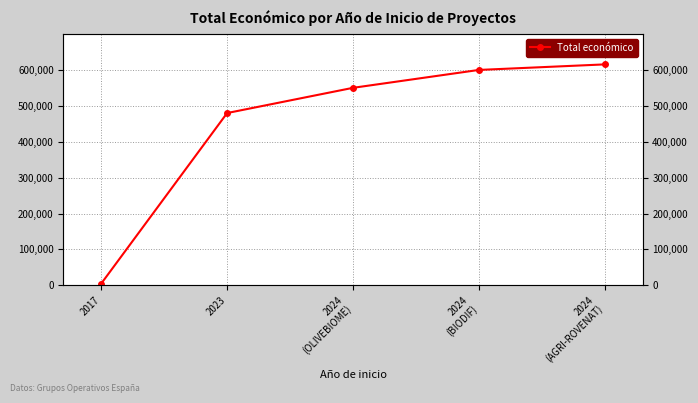

What is the approximate value at 2017, to the nearest 100?

5000